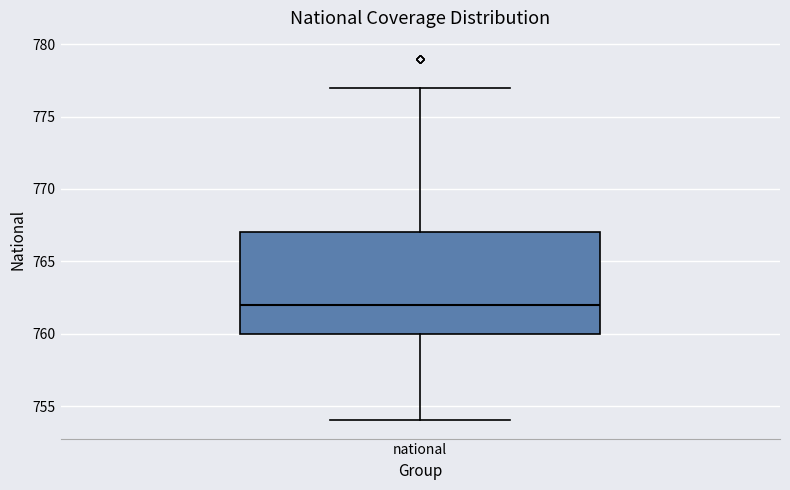

Transcribe this box plot: give where the median line is, the range the box spans, and where the two whiskers end, as read against the y-axis. The values are not printed on the chart, so give them approximately, as read against the axis.

median 762, box 760 to 767, whiskers 754 to 777